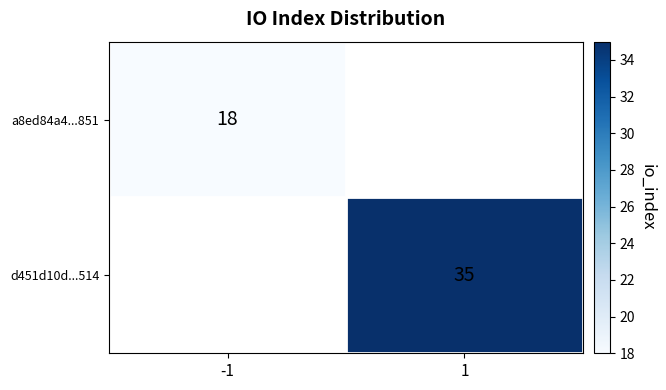

True or false: a8ed84a4...851 has a value of 18 at -1.

True